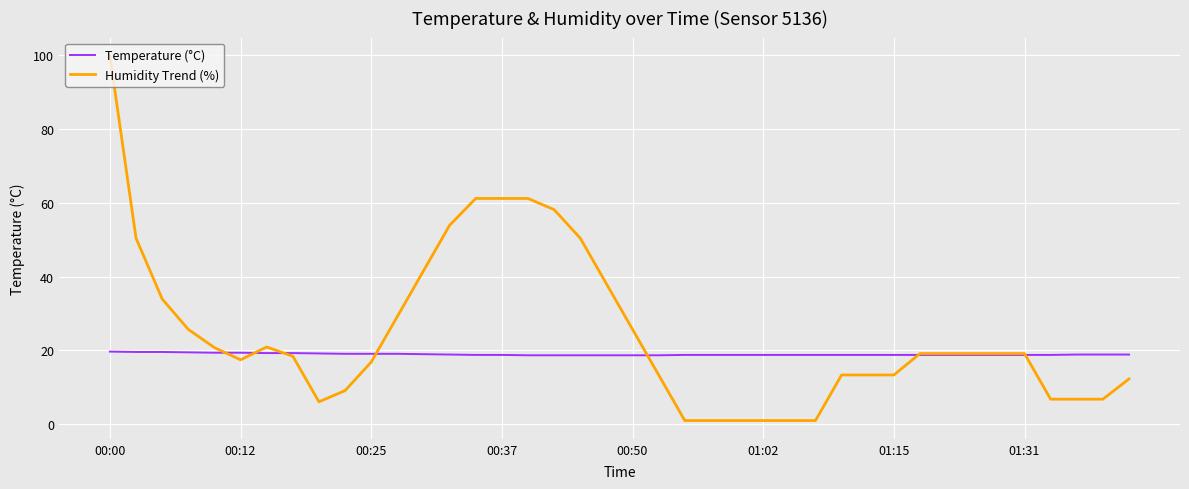

What is the lowest value of the Humidity Trend (%) series?

1.0